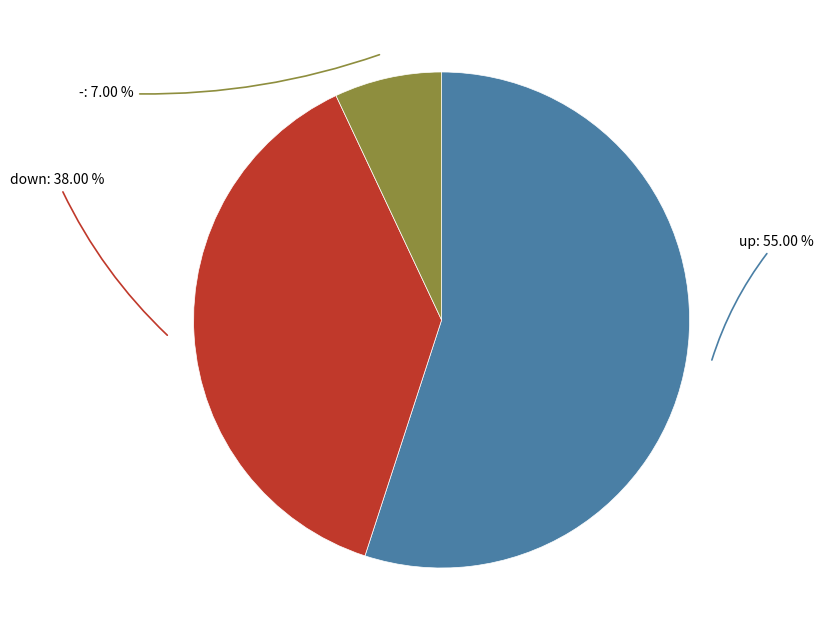

How many slices are in this pie chart?

3